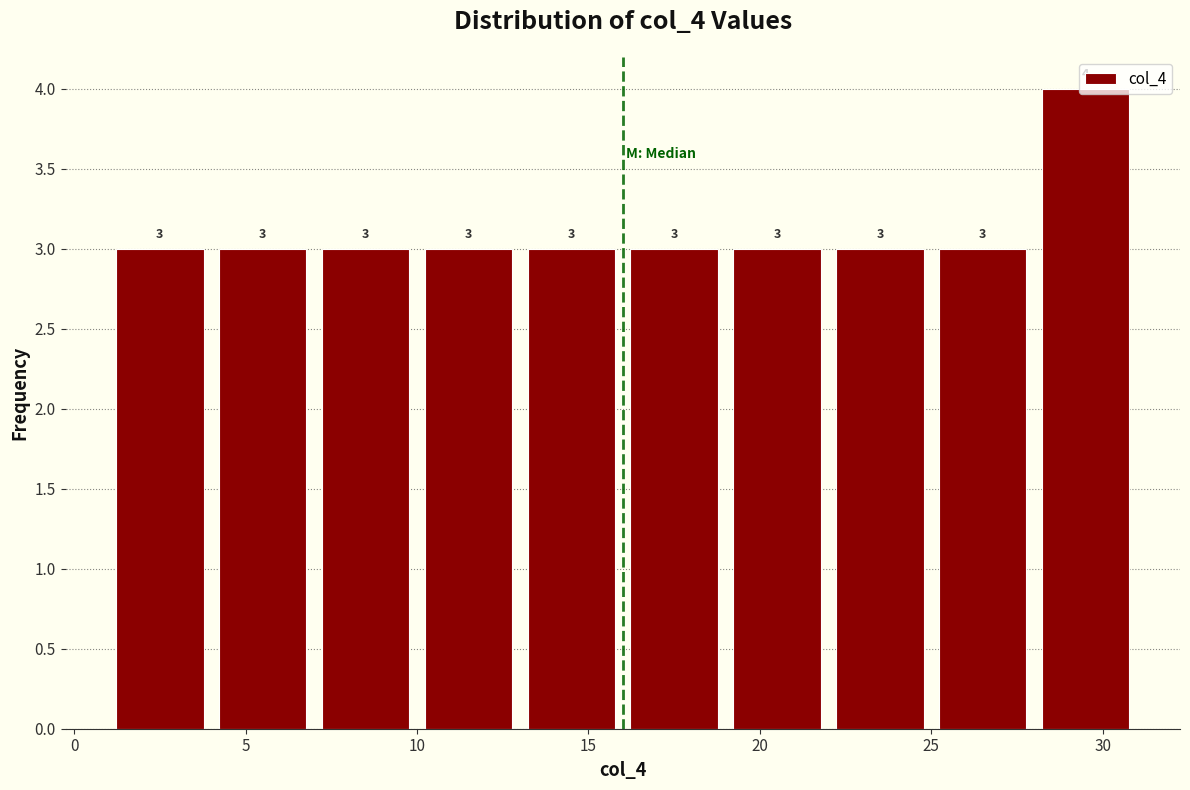

Reading left to right, list every bar in this chart as the range it spans on the x-axis followed by its height.

1 to 4: 3
4 to 7: 3
7 to 10: 3
10 to 13: 3
13 to 16: 3
16 to 19: 3
19 to 22: 3
22 to 25: 3
25 to 28: 3
28 to 31: 4